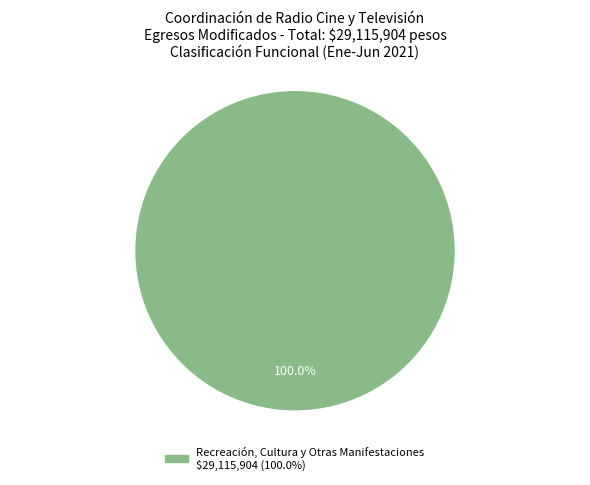

Is there any slice that represents more than half of the pie?

Yes